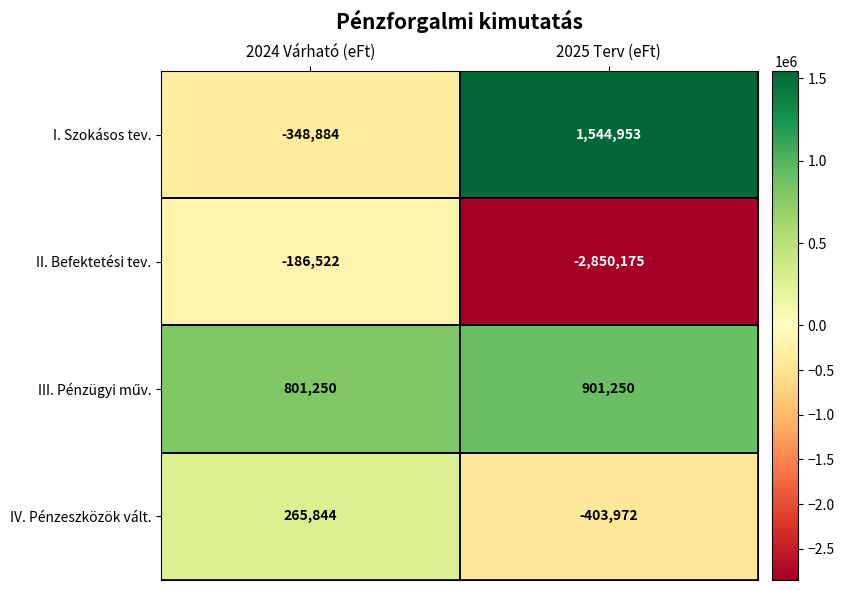

At which category is the sum across all series the highest?

2024 Várható (eFt)